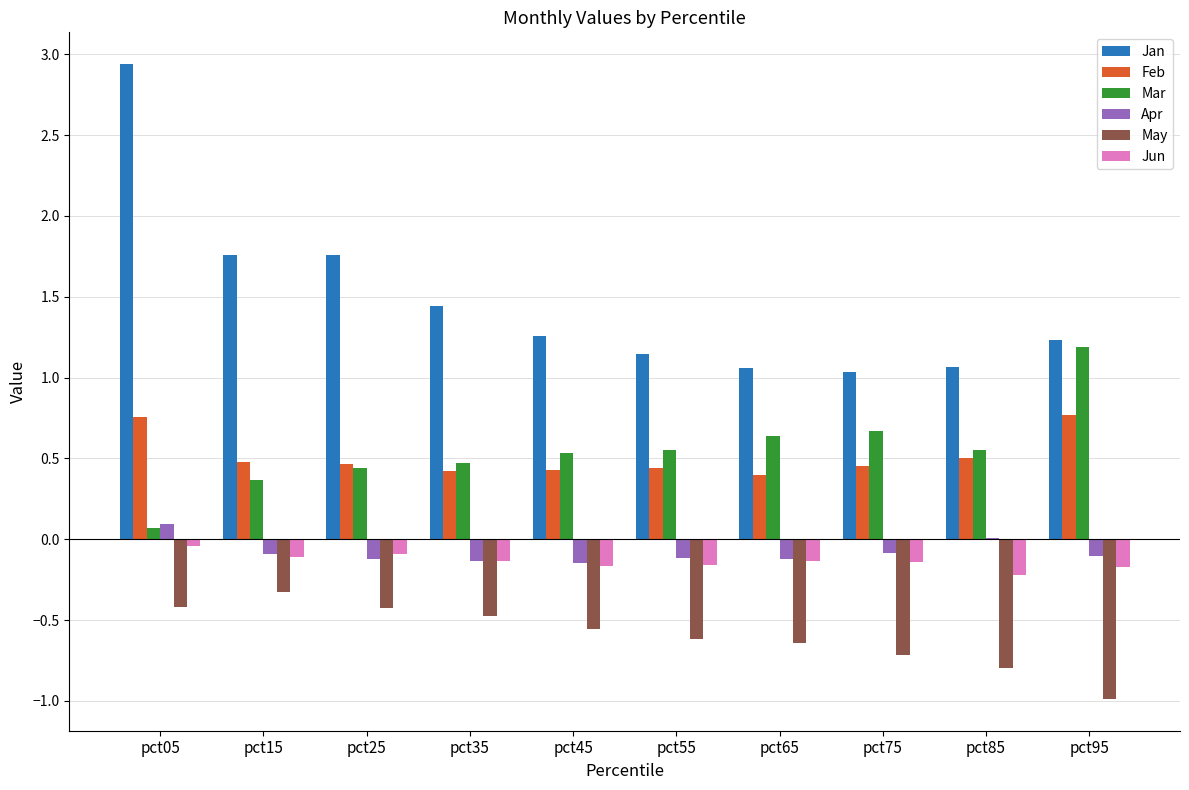

At which category is the sum across all series the highest?

pct05